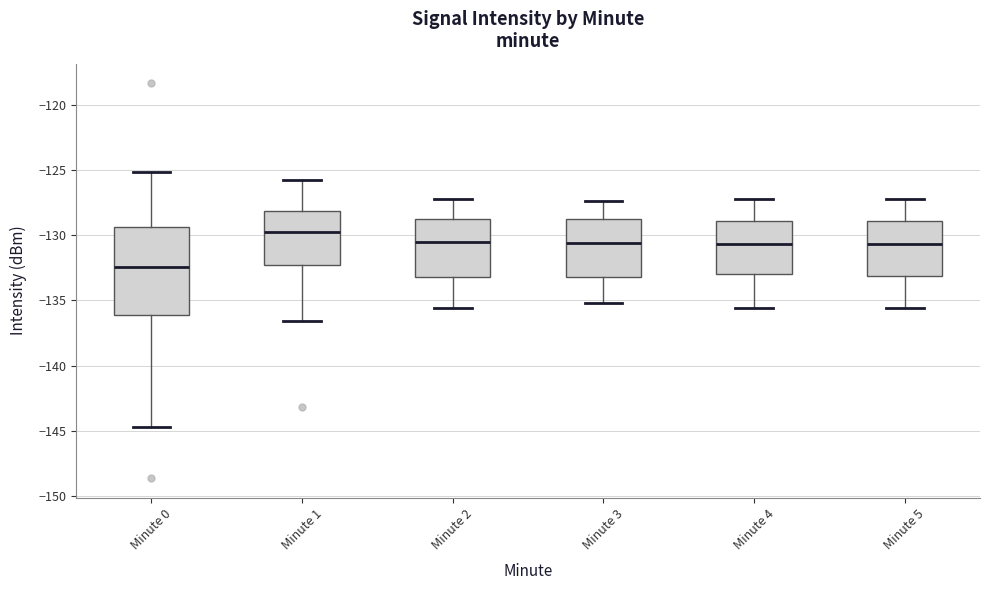

Where does the lower whisker of the box for Minute 0 end on the y-axis? The values are not printed on the chart, so give them approximately, as read against the axis.

-144.5